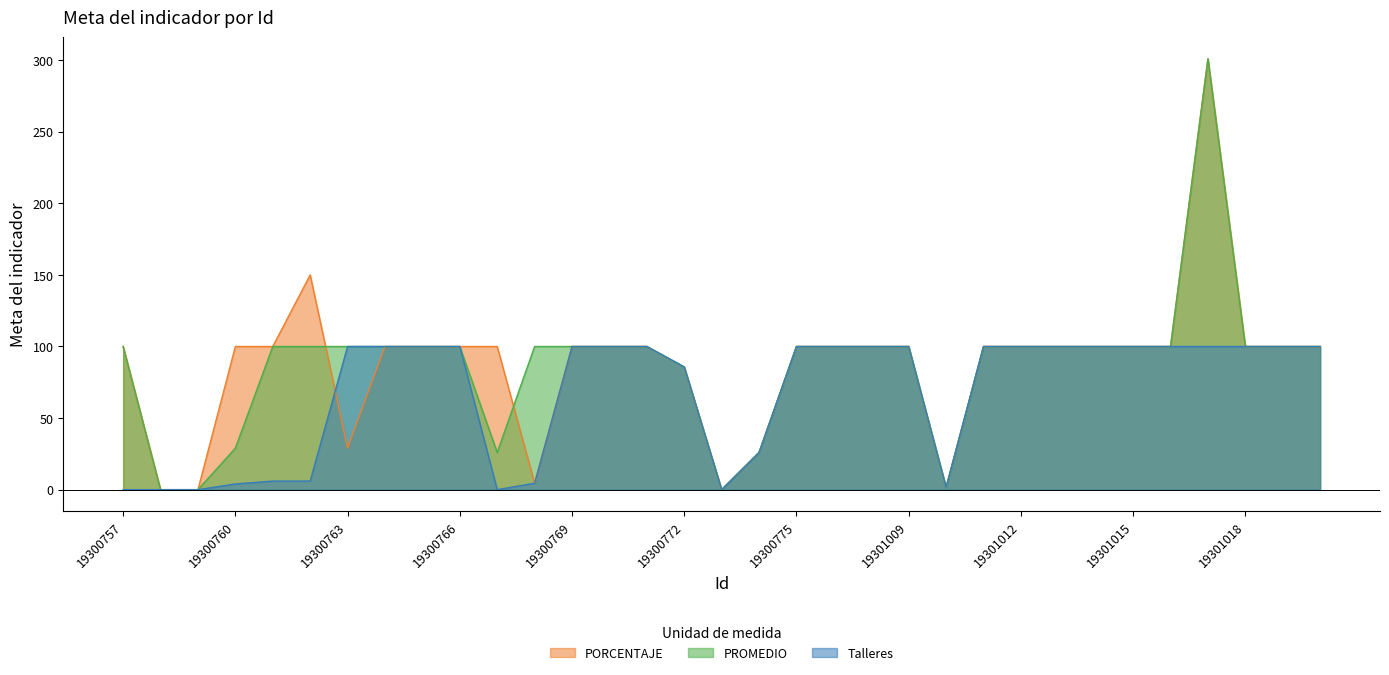

Where is PORCENTAJE nearest to the value 150?

19300762